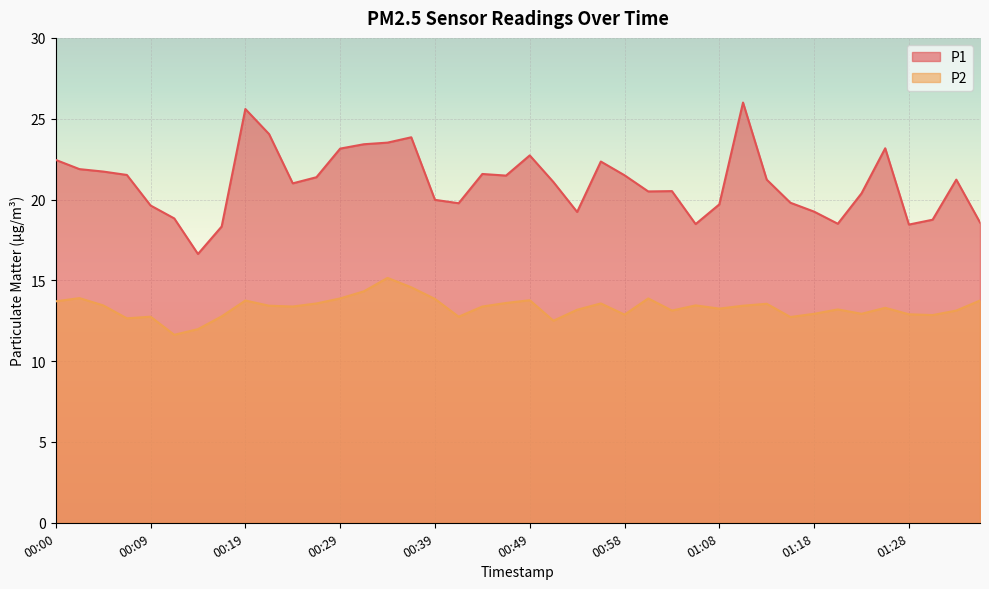

True or false: P1 and P2 cross at least once.

False